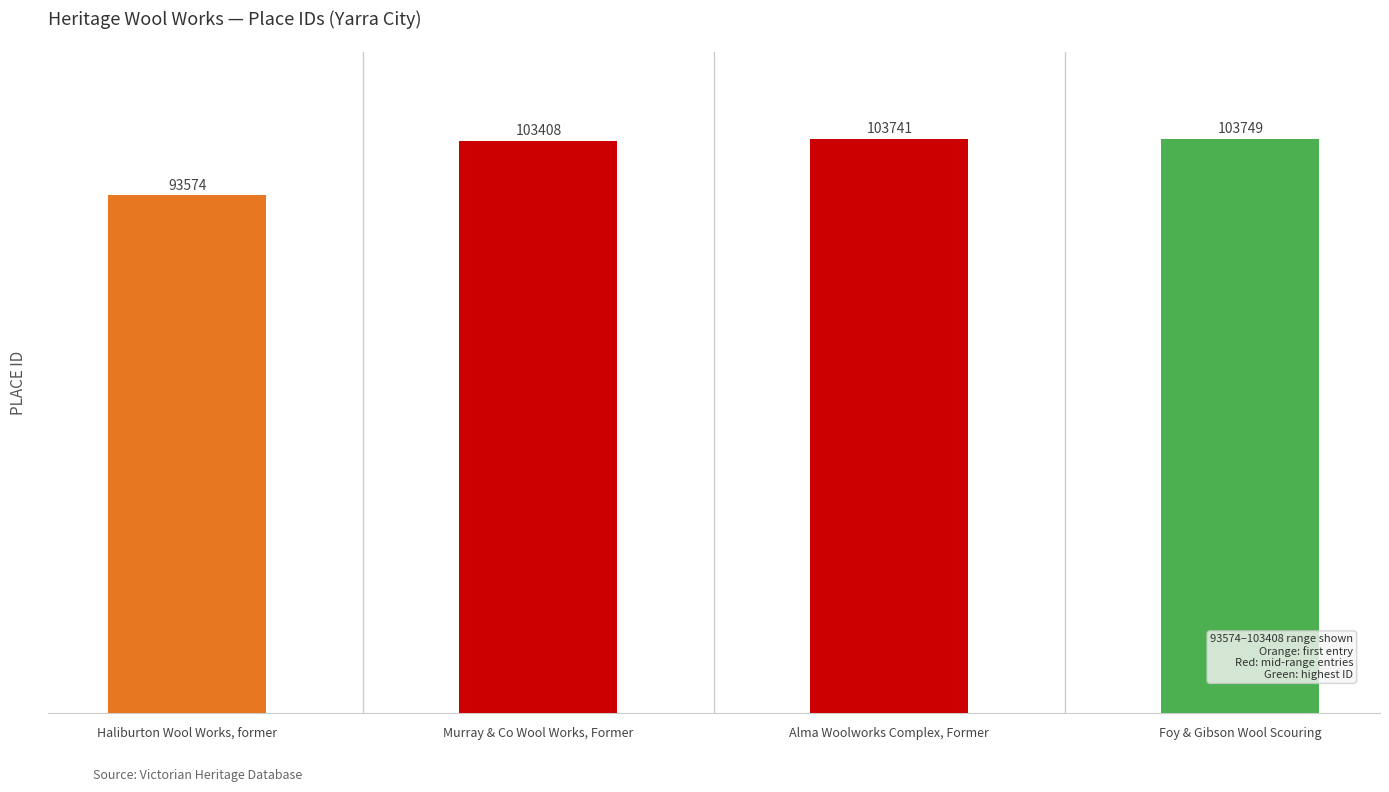

Does the chart contain any negative values?

No